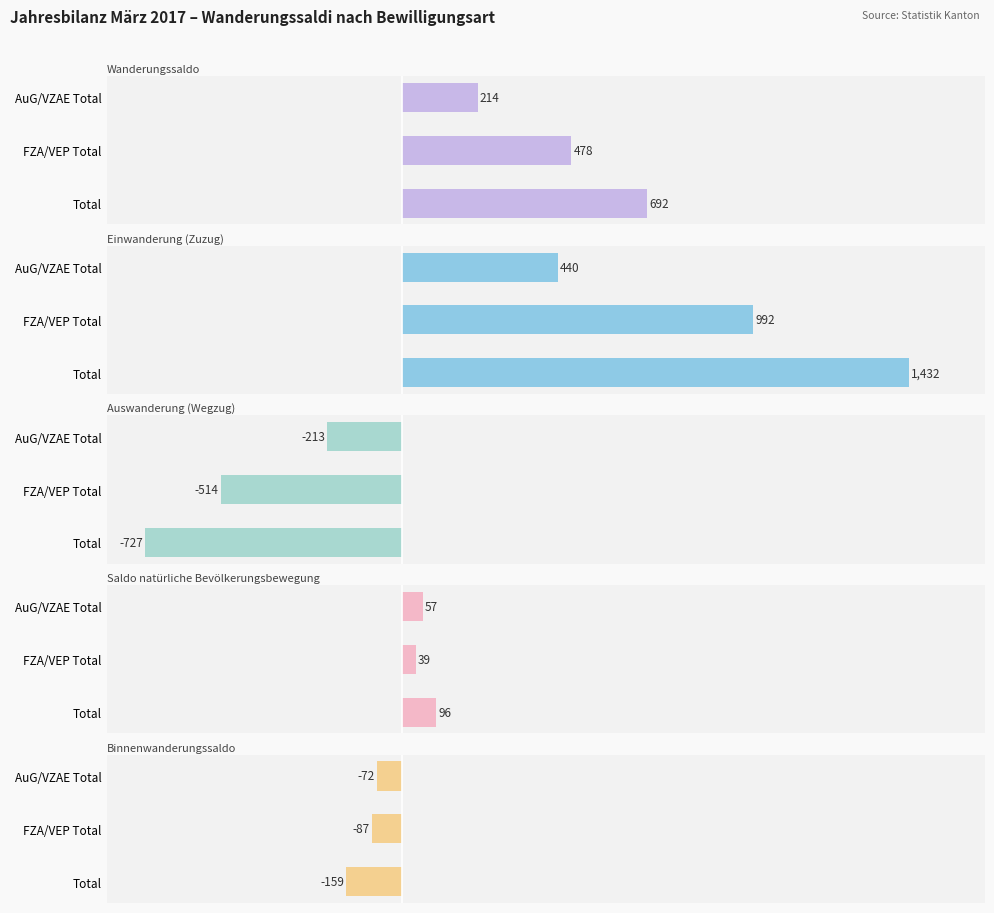

How many values in the Wanderungssaldo series are below 478?

1